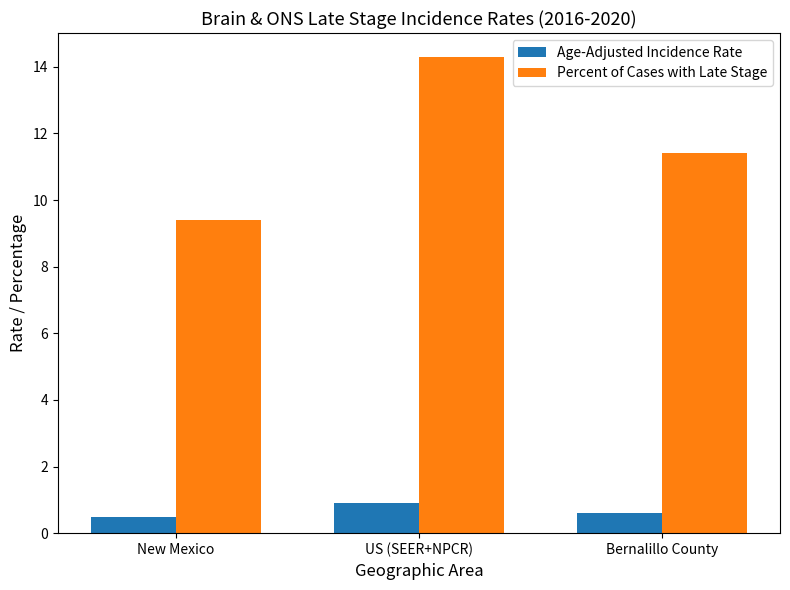

What is the difference between the maximum and minimum values in the Percent of Cases with Late Stage series?

4.9